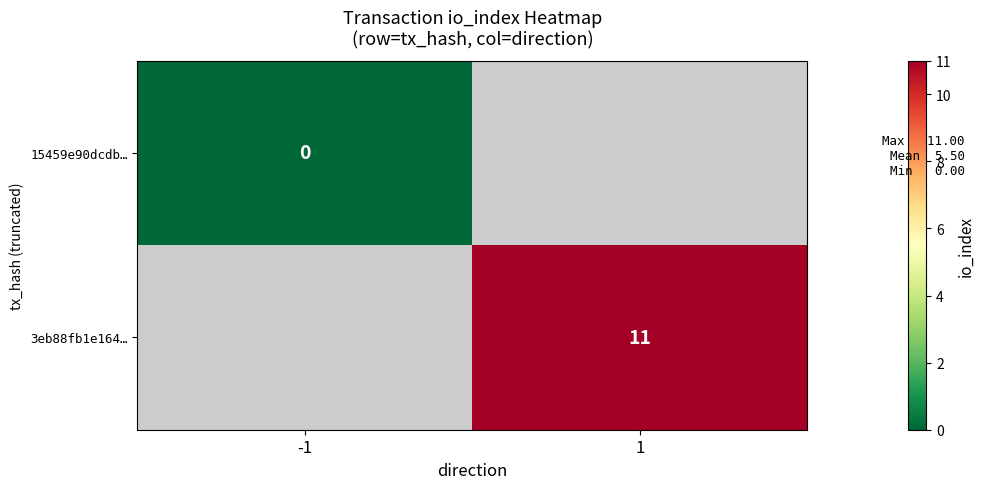

At how many categories does at least one series exceed 3?

1